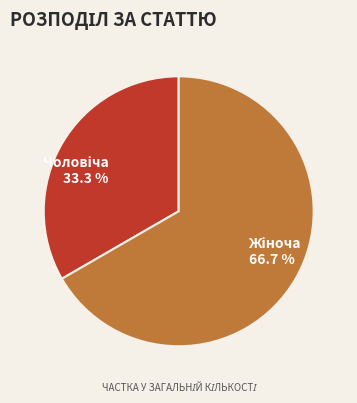

Is there any slice that represents more than half of the pie?

Yes